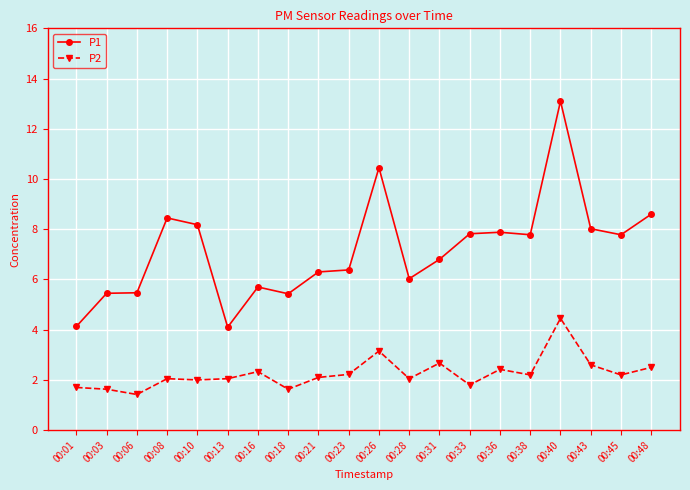

What is the total value across all series at 00:28?

8.1